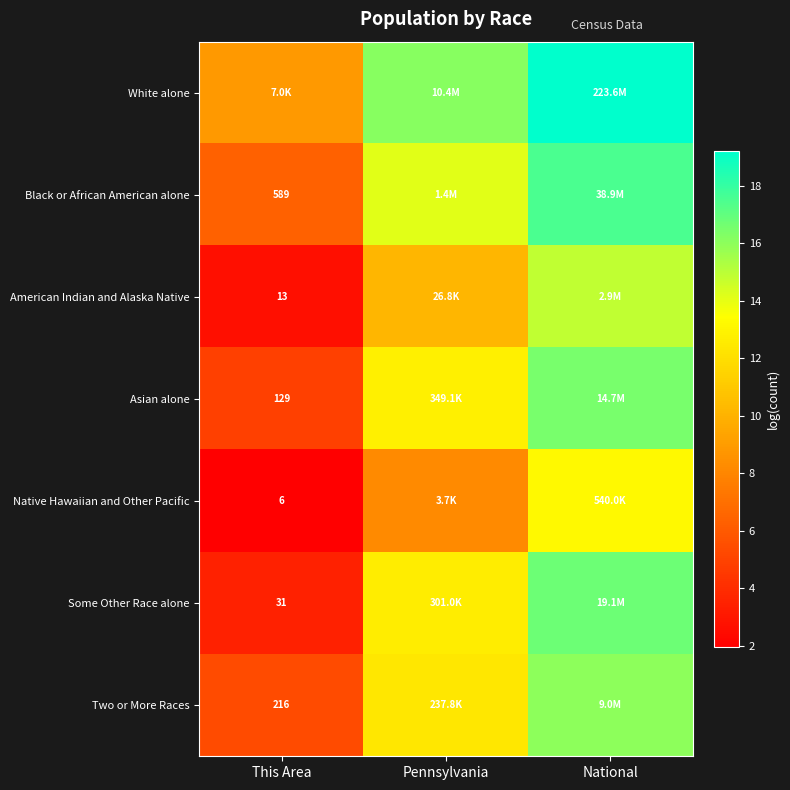

True or false: Native Hawaiian and Other Pacific has a value of 0.8 at This Area.

False